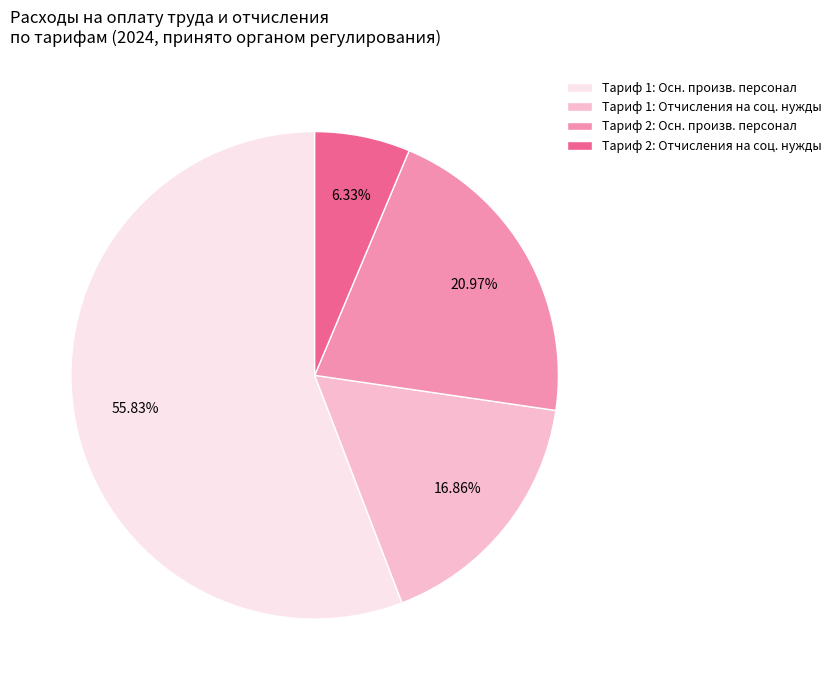

Is Тариф 1: Осн. произв. персонал the majority of the pie?

Yes